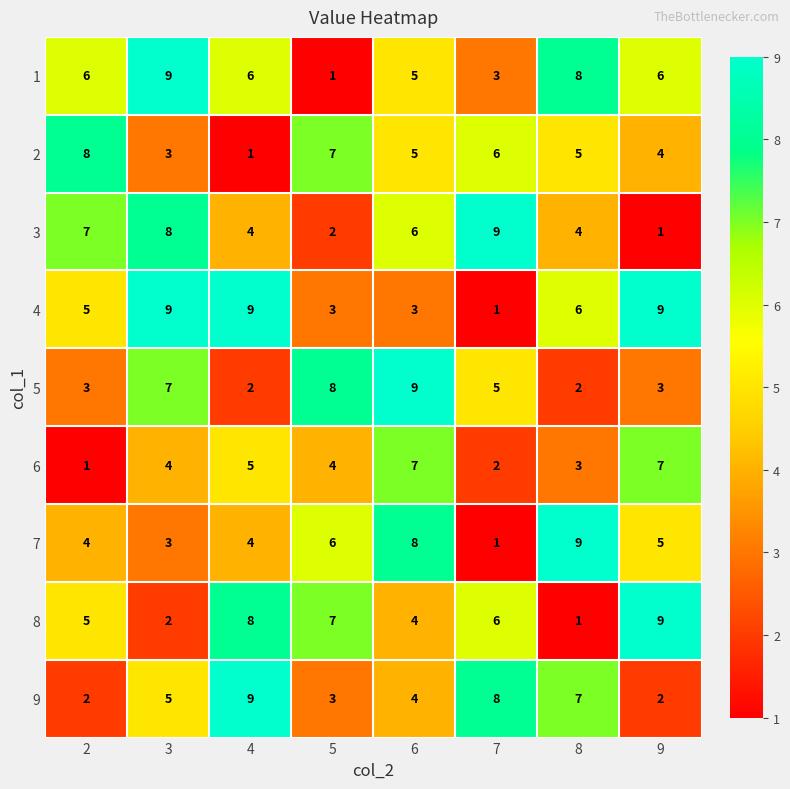

What is the sum of the 7 values at 5 and 6?

14